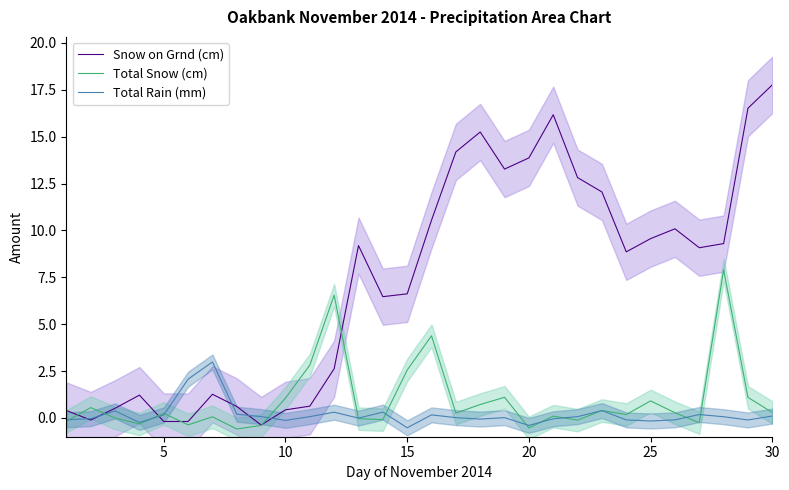

What is the minimum value for Total Snow (cm)?

-0.6